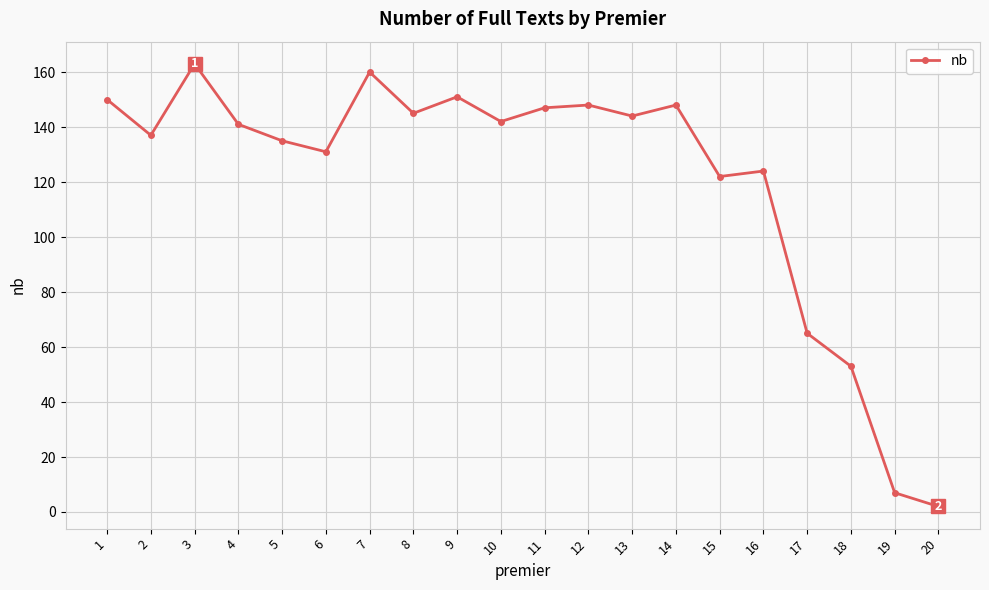

Where is the first local maximum?

3